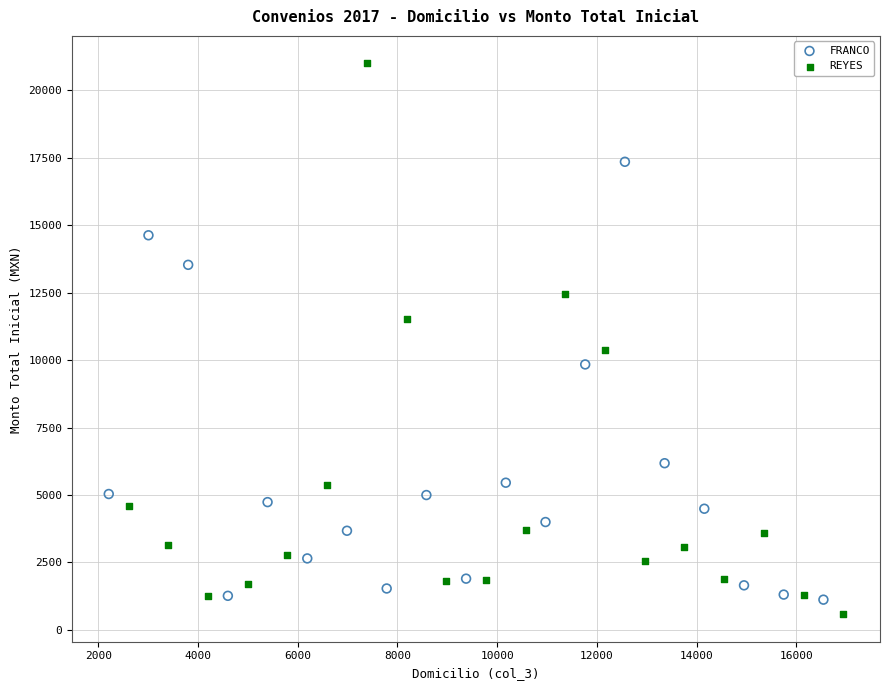

Which series has the widest spread of Y values?

REYES